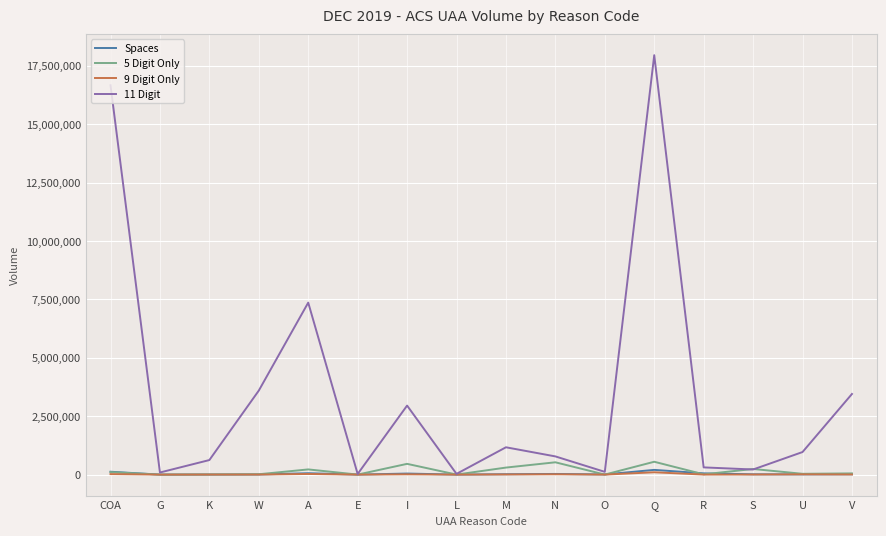

Which category has the highest value across all series?

Q